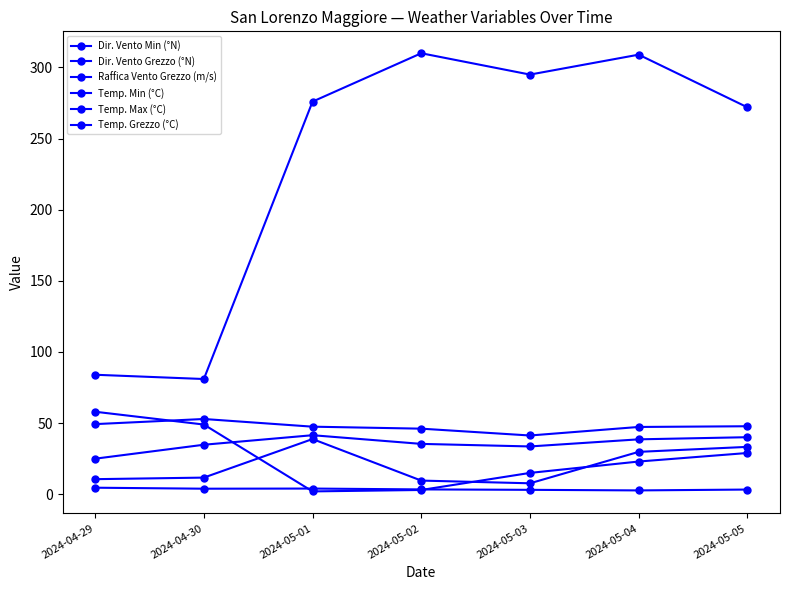

At which category does the chart reach its minimum across all series?

2024-05-01